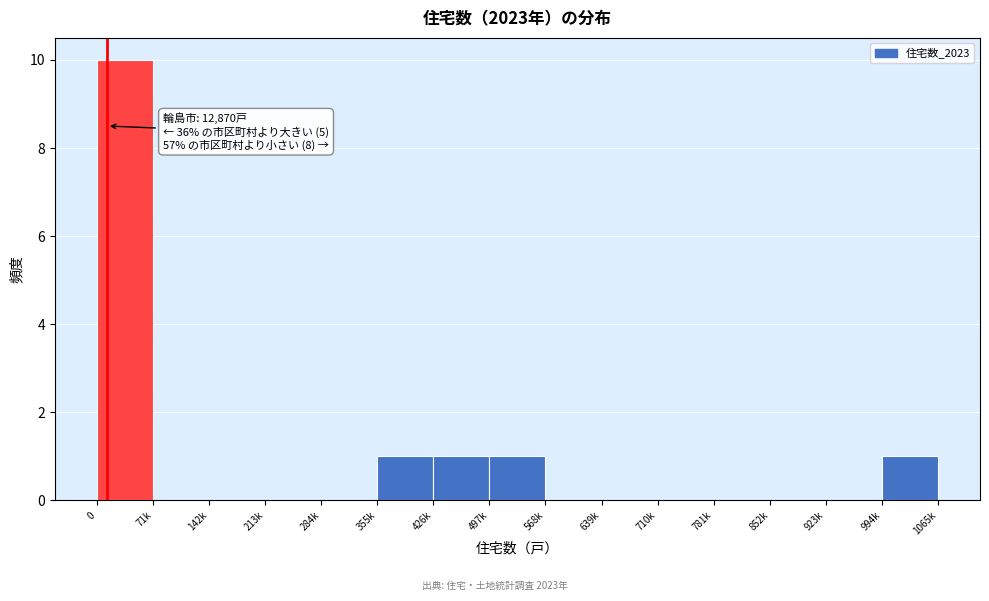

Reading right to left, transcribe all the data shown in this chart.

994k=1	923k=0	852k=0	781k=0	710k=0	639k=0	568k=0	497k=1	426k=1	355k=1	284k=0	213k=0	142k=0	71k=0	0=10